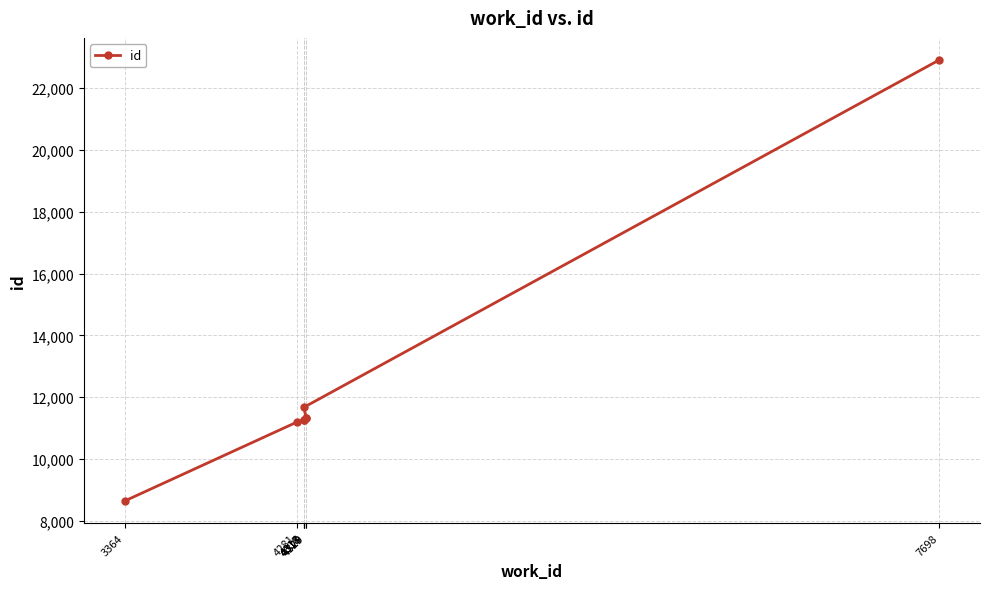

How many values exceed 11317?

3